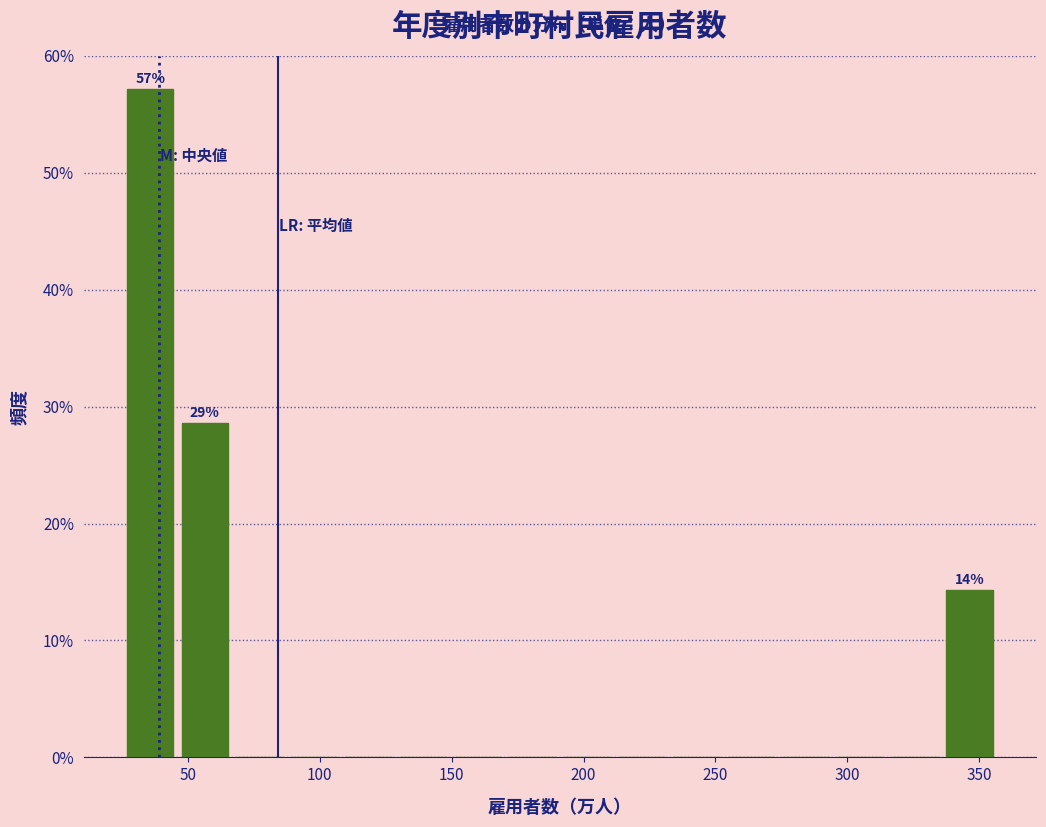

Which range on the x-axis has the tallest bar?

25 to 45